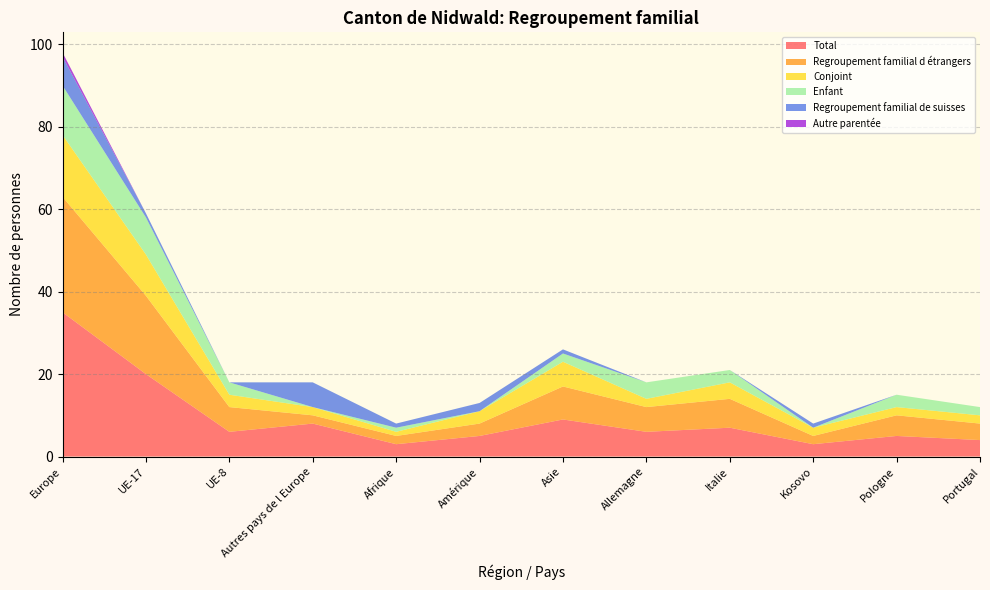

Reading right to left, extract all data points from this chart.

Total: Portugal=4	Pologne=5	Kosovo=3	Italie=7	Allemagne=6	Asie=9	Amérique=5	Afrique=3	Autres pays de l Europe=8	UE-8=6	UE-17=20	Europe=35
Regroupement familial d étrangers: Portugal=4	Pologne=5	Kosovo=2	Italie=7	Allemagne=6	Asie=8	Amérique=3	Afrique=2	Autres pays de l Europe=2	UE-8=6	UE-17=19	Europe=28
Conjoint: Portugal=2	Pologne=2	Kosovo=2	Italie=4	Allemagne=2	Asie=6	Amérique=3	Afrique=1	Autres pays de l Europe=2	UE-8=3	UE-17=10	Europe=15
Enfant: Portugal=2	Pologne=3	Kosovo=0	Italie=3	Allemagne=4	Asie=2	Amérique=0	Afrique=1	Autres pays de l Europe=0	UE-8=3	UE-17=9	Europe=12
Regroupement familial de suisses: Portugal=0	Pologne=0	Kosovo=1	Italie=0	Allemagne=0	Asie=1	Amérique=2	Afrique=1	Autres pays de l Europe=6	UE-8=0	UE-17=1	Europe=7
Autre parentée: Portugal=0	Pologne=0	Kosovo=0	Italie=0	Allemagne=0	Asie=0	Amérique=0	Afrique=0	Autres pays de l Europe=0	UE-8=0	UE-17=0	Europe=1